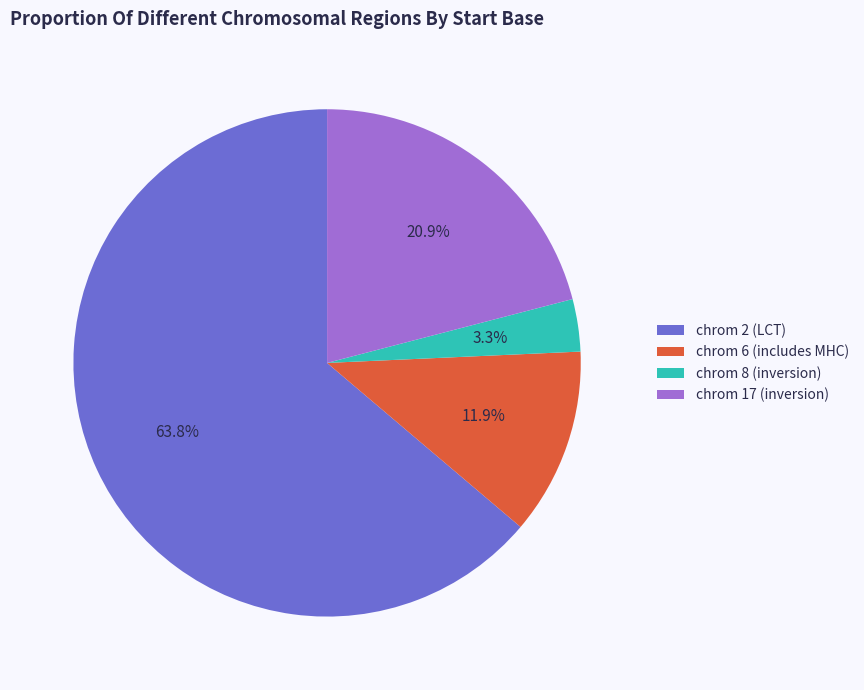

Which has a higher value, chrom 17 (inversion) or chrom 8 (inversion)?

chrom 17 (inversion)